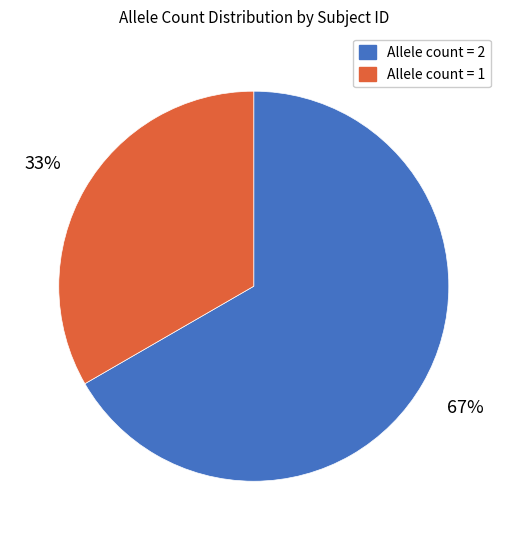

Is there any slice that represents more than half of the pie?

Yes